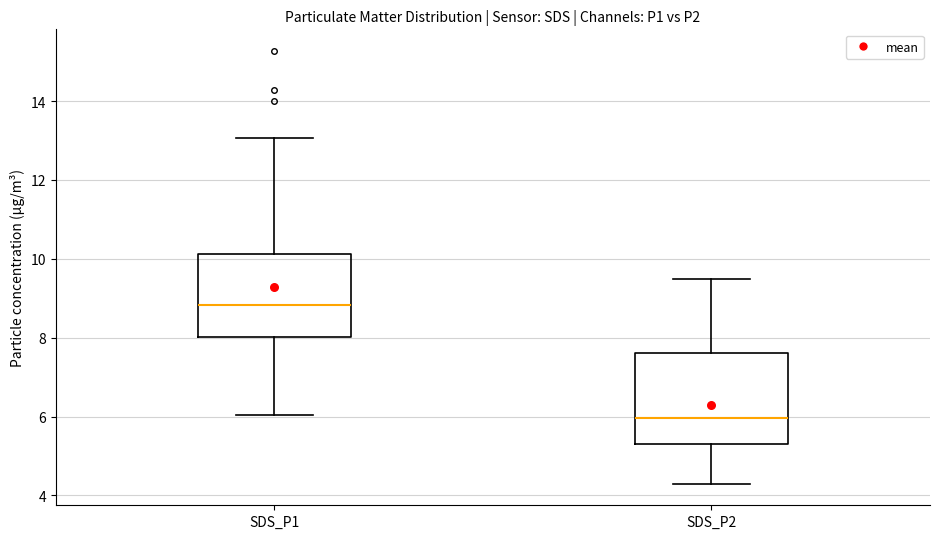

Where does the upper whisker of the box for SDS_P1 end on the y-axis? The values are not printed on the chart, so give them approximately, as read against the axis.

13.0